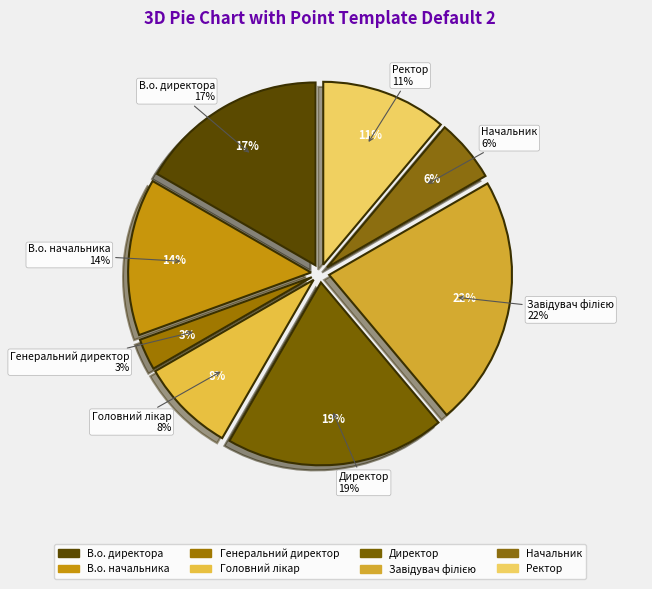

What is the largest slice in the pie chart?

Завідувач філією